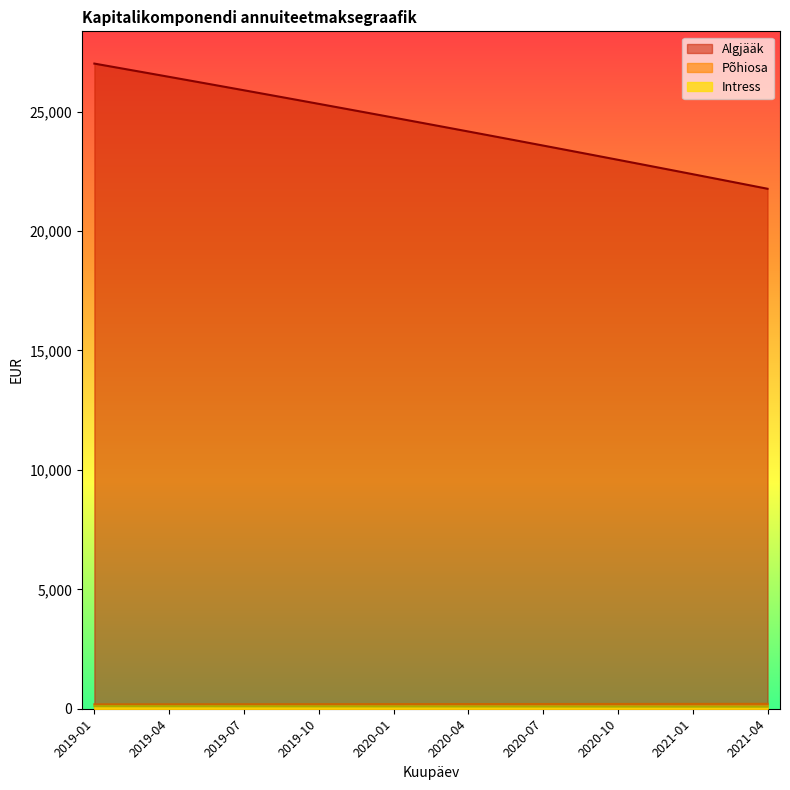

True or false: Algjääk and Põhiosa intersect in this chart.

False